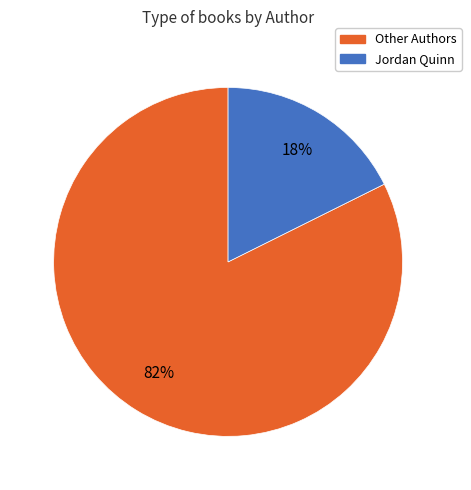

Does any single category account for the majority?

Yes